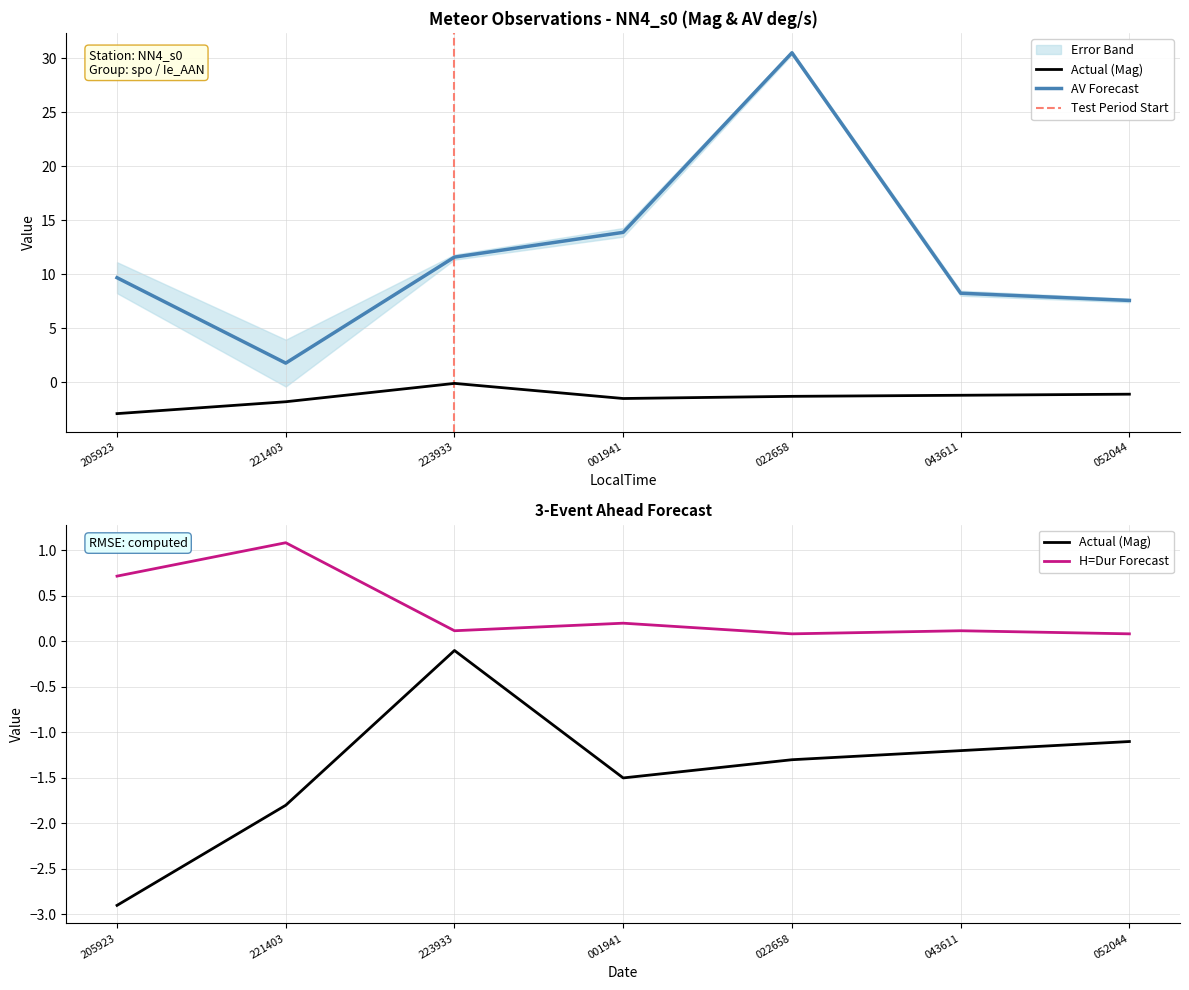

What is the spread (max minus min) of values at 052044?

8.7